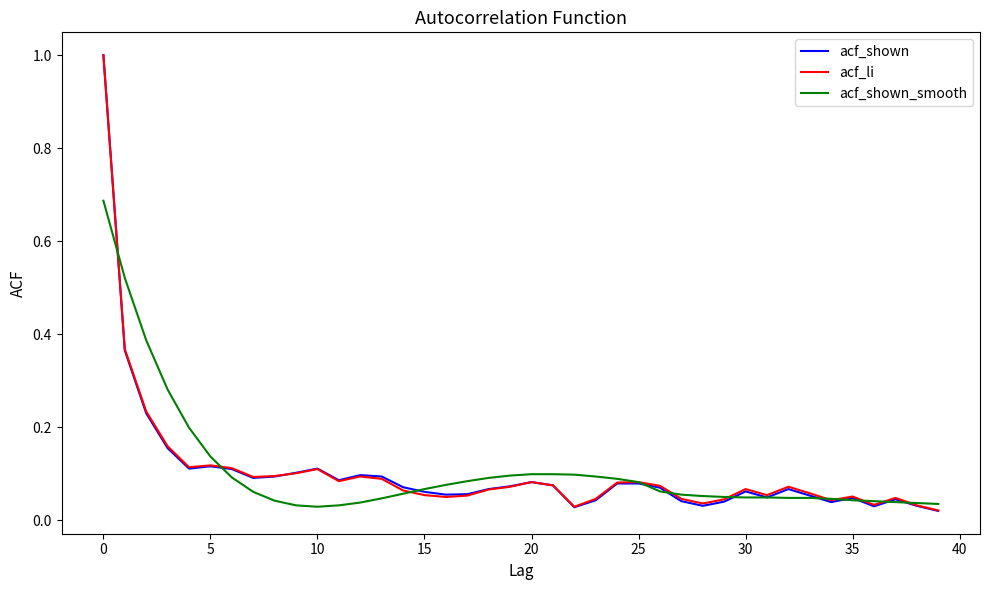

Which series has the largest range (max minus min)?

acf_shown